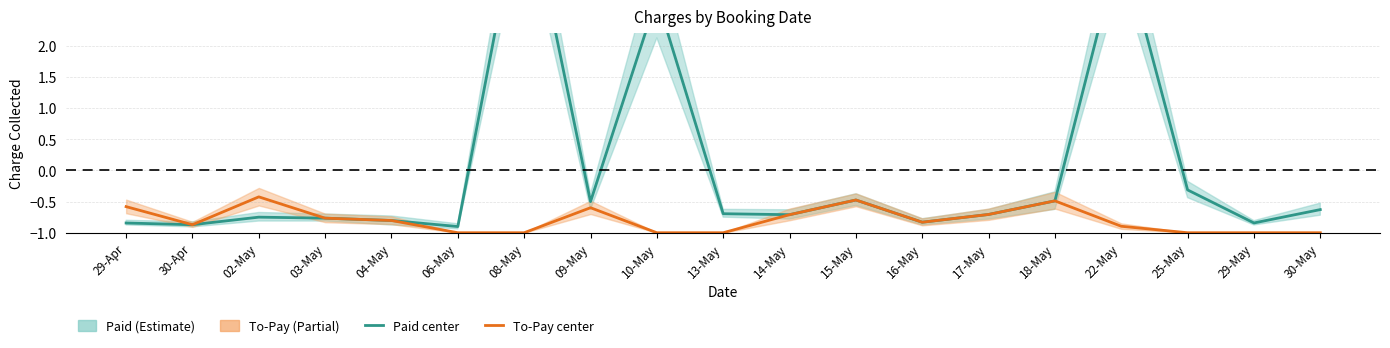

At which category does To-Pay reach its first local valley?

30-Apr